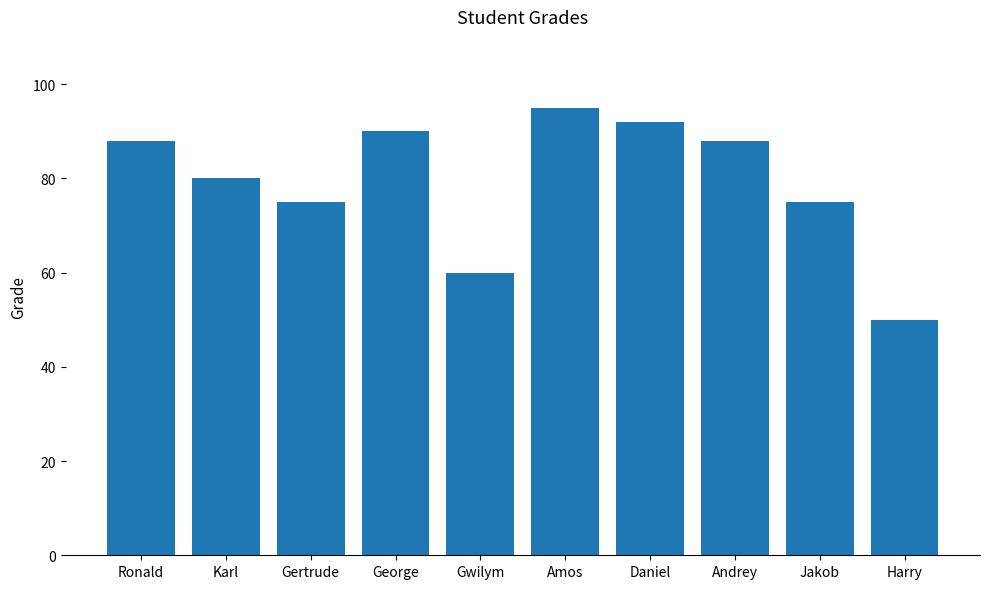

What position from the left is Jakob?

9